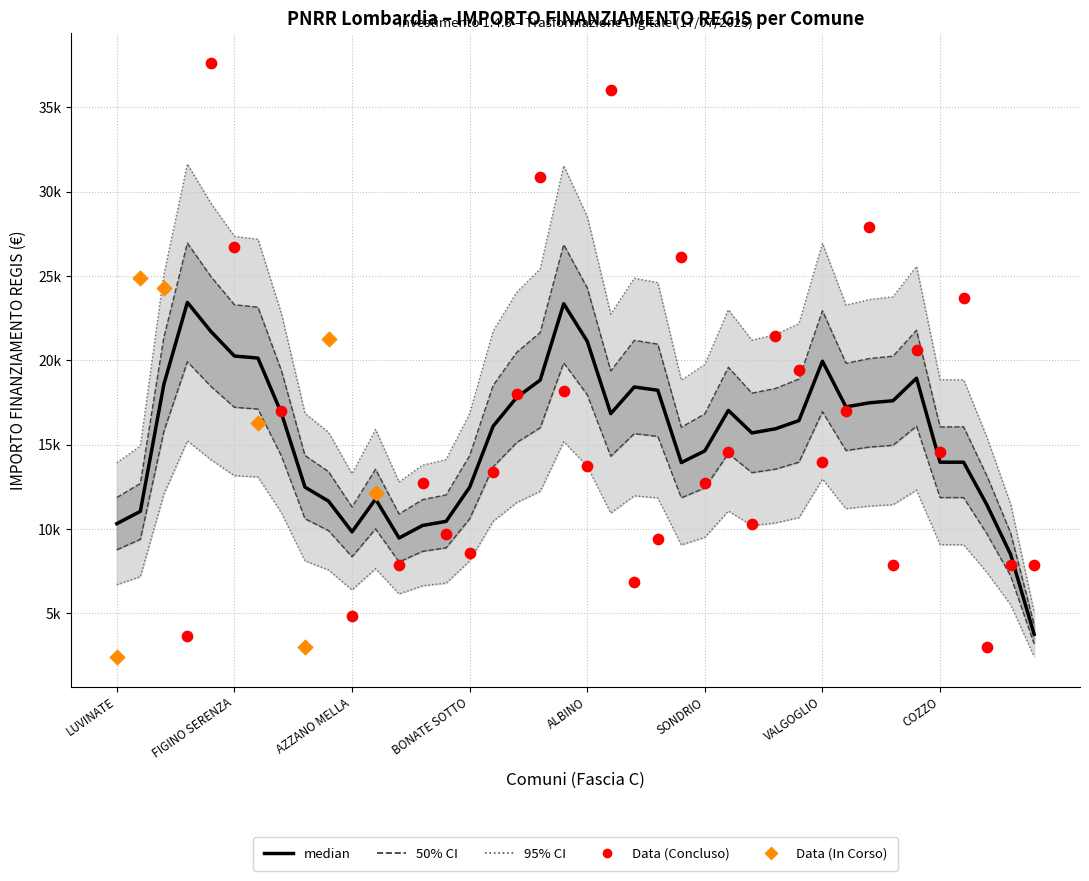

What is the ratio of the value at ALBINO to the value at CAPONAGO?

0.8